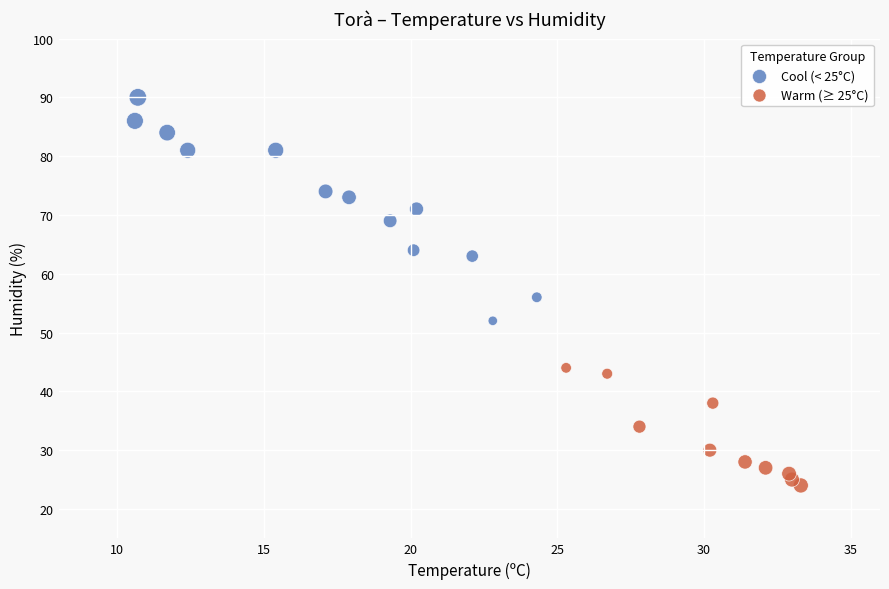

Which series reaches the maximum Y coordinate?

Cool (< 25°C)